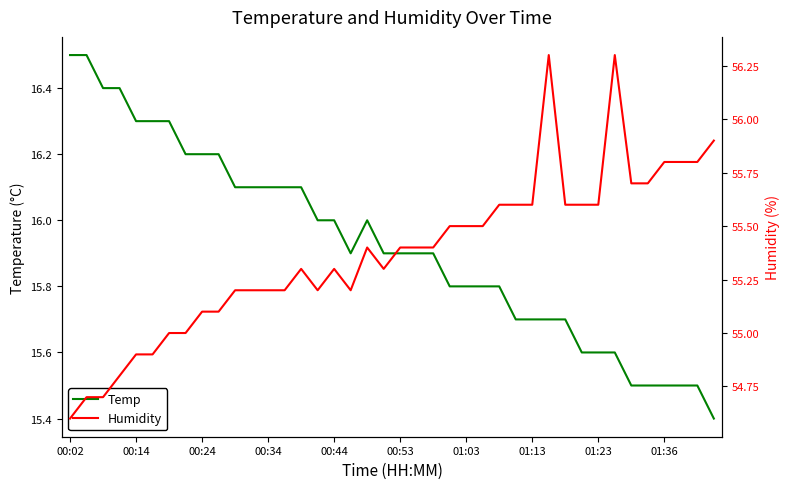

At how many categories does at least one series exceed 26?

40